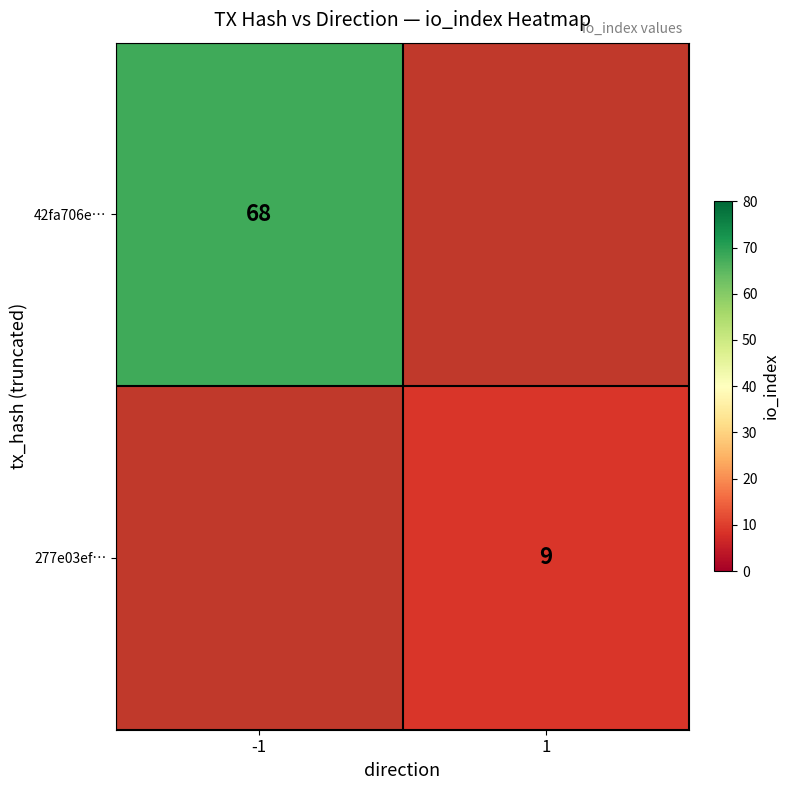

The 42fa706e… series shows 93 at -1. True or false?

False